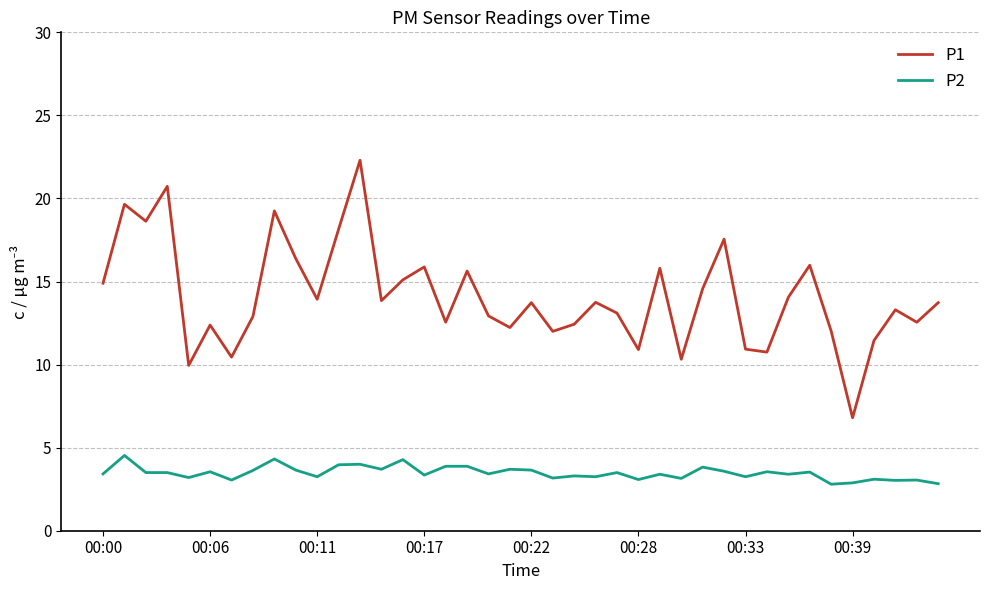

At how many categories does at least one series exceed 3?

40